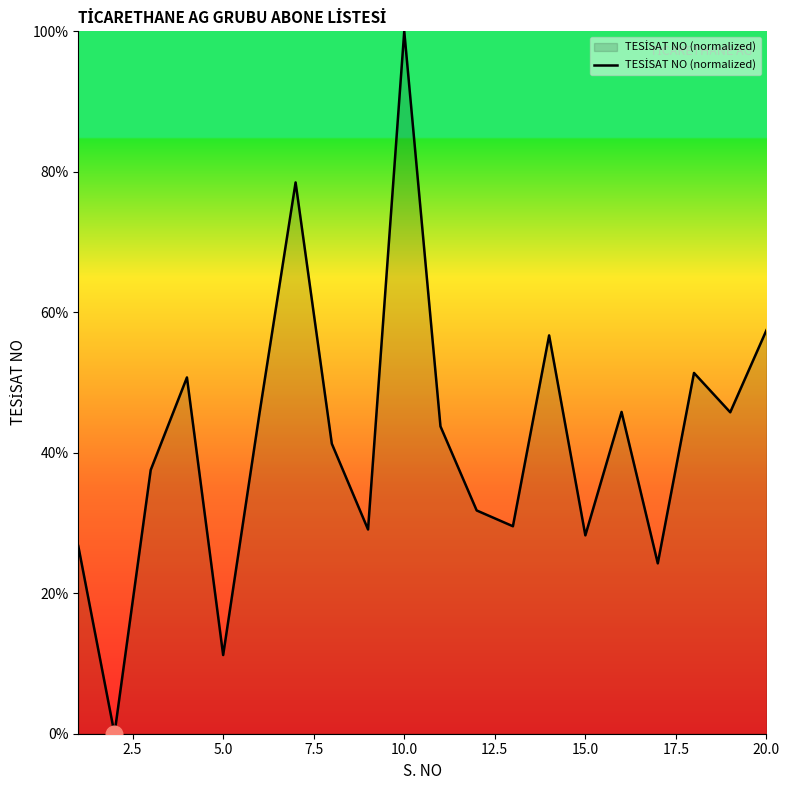

True or false: the data has more than 1 interior local peaks.

True